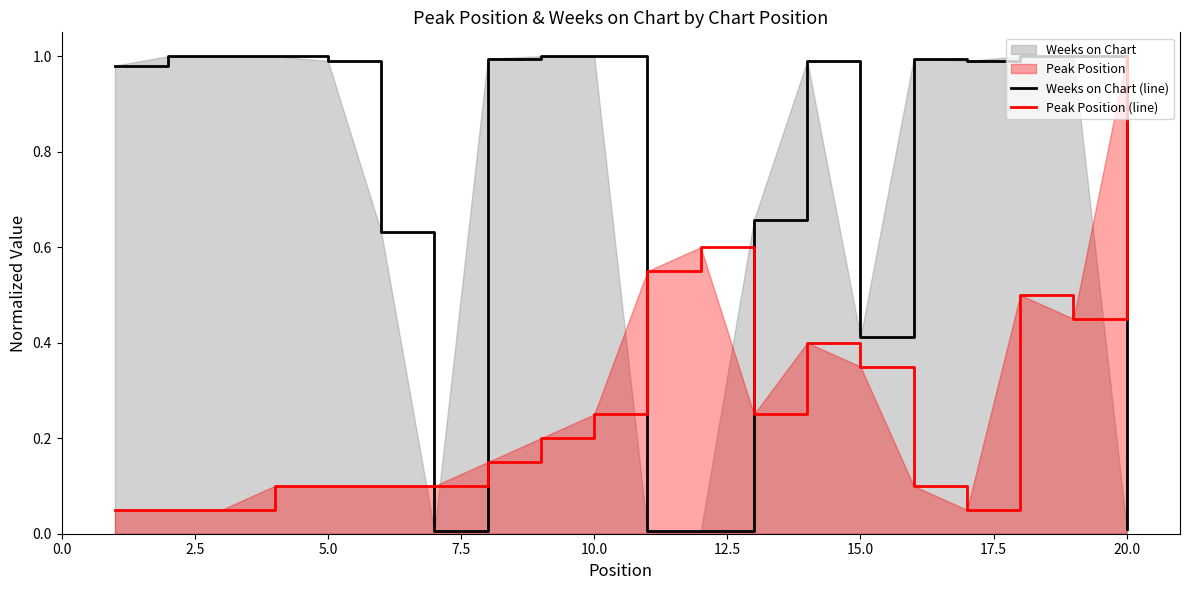

At which label does Peak Position (line) reach its peak?

20.0